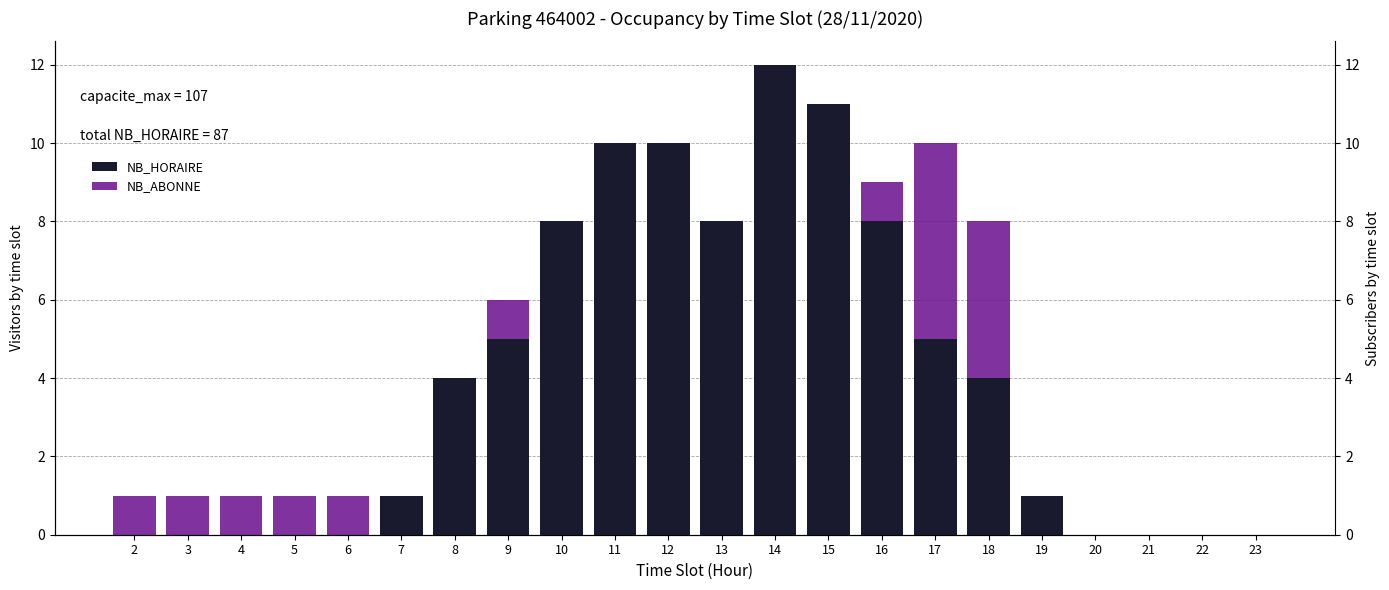

At 11, list the series in order from smallest to largest.

NB_ABONNE, NB_HORAIRE